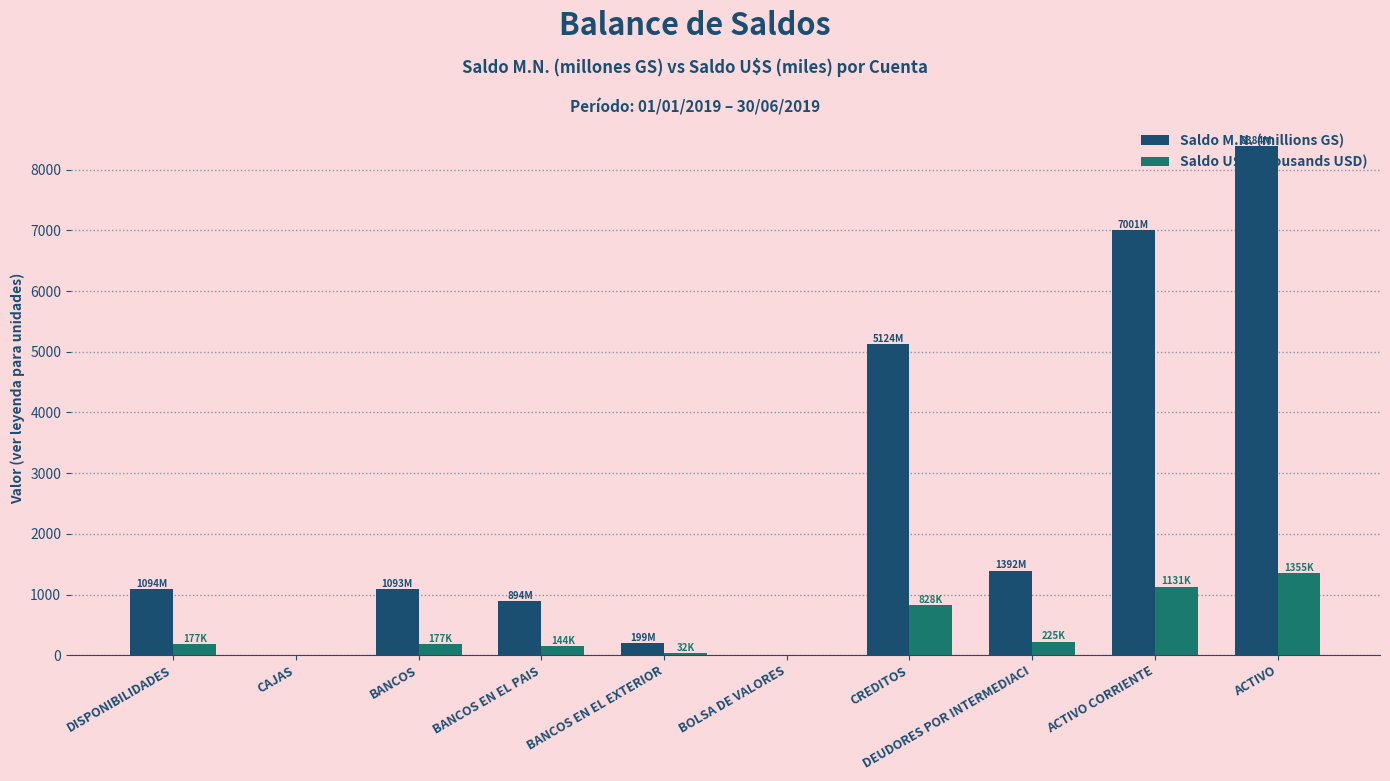

Is it true that Saldo M.N. (millions GS) equals 8321.3 at CREDITOS?

False